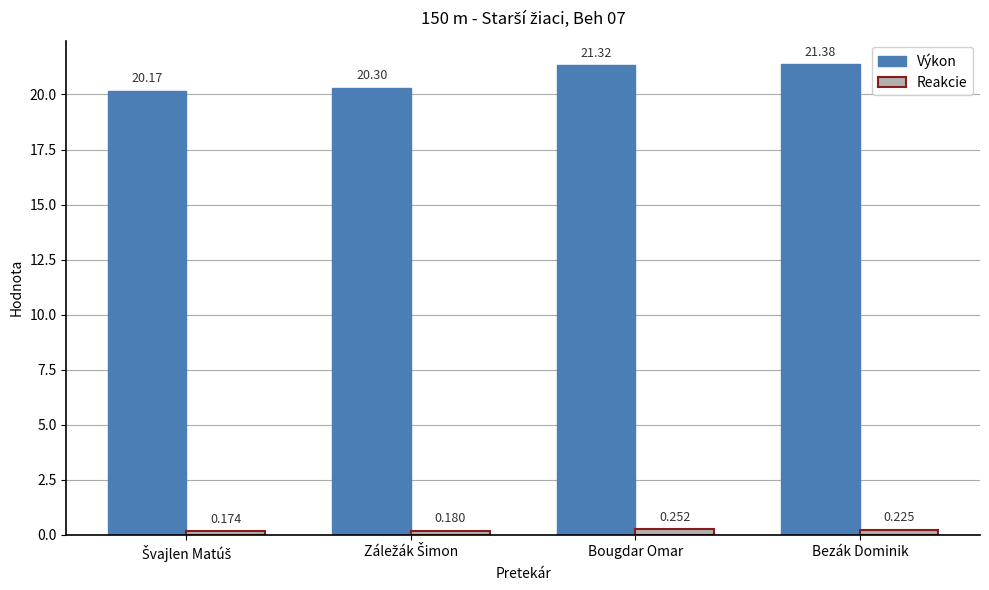

True or false: Výkon has a value of 21.4 at Bezák Dominik.

True